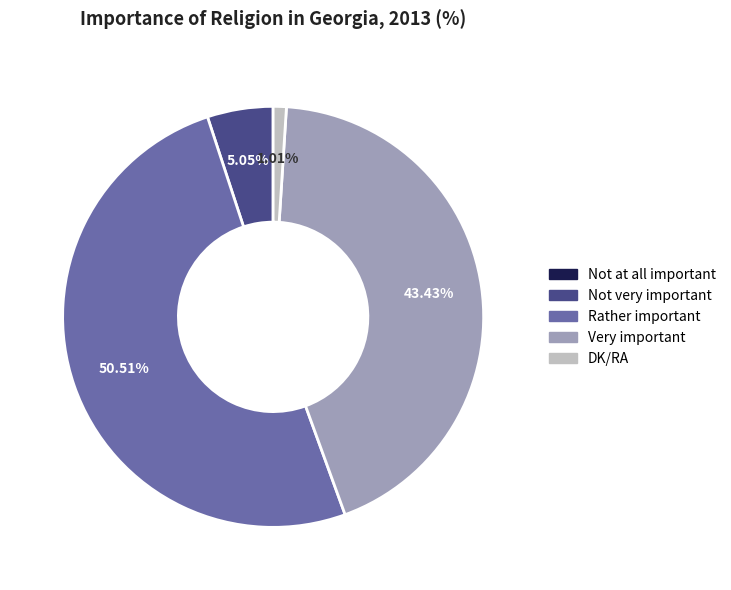

Which category has the biggest portion of the pie?

Rather important